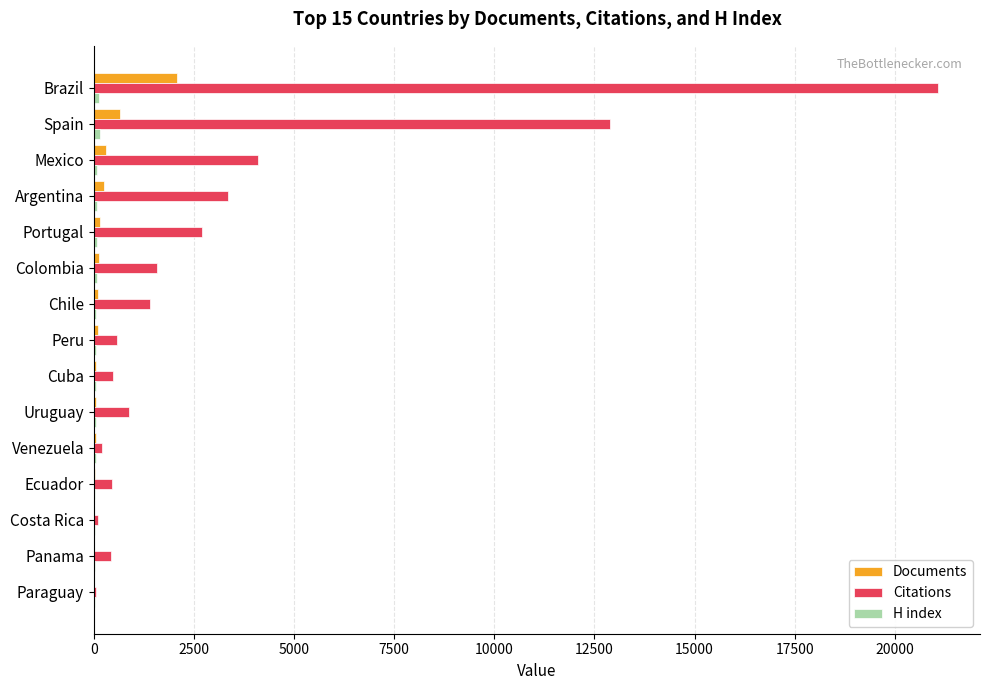

Which series has the largest total across all categories?

Citations